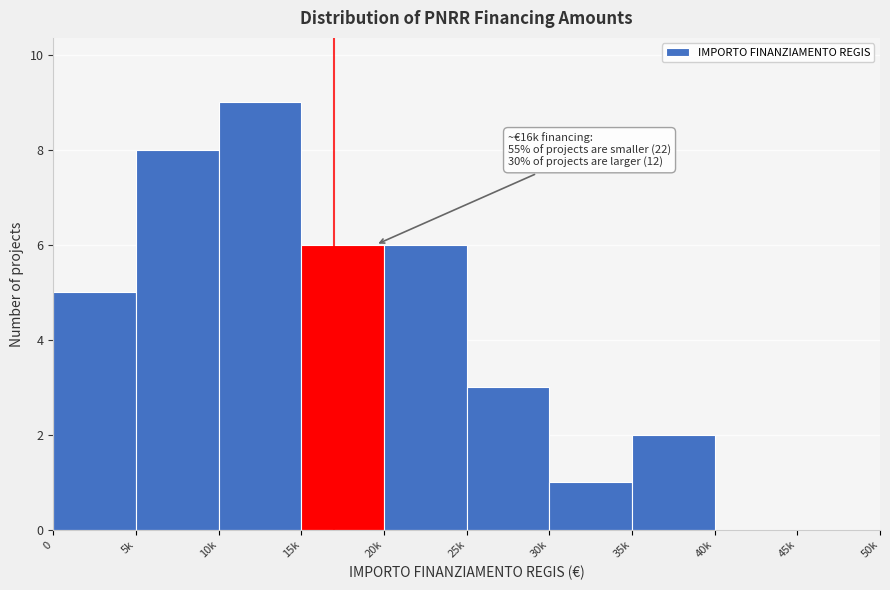

Reading left to right, list all the values displayed in this chart.

0=5	5k=8	10k=9	15k=6	20k=6	25k=3	30k=1	35k=2	40k=0	45k=0